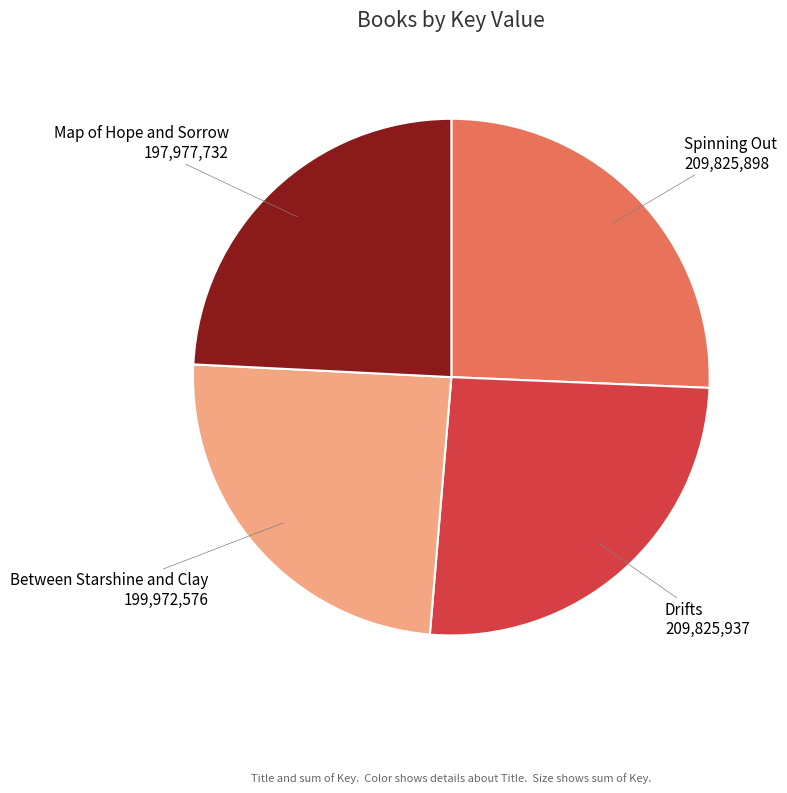

Is Drifts the majority of the pie?

No